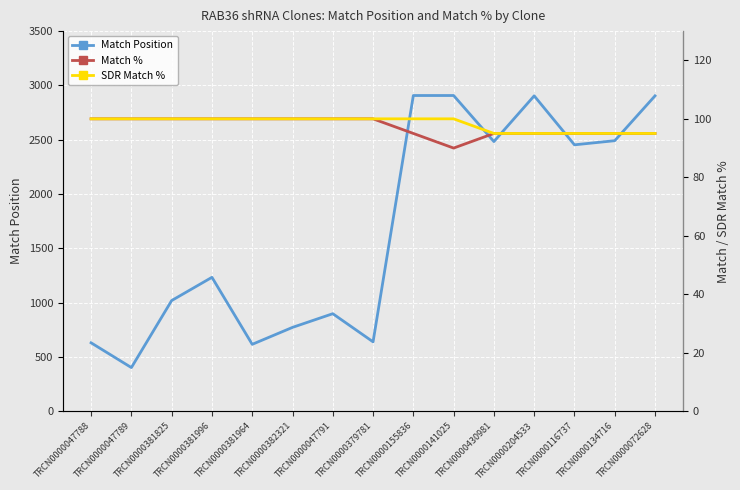

True or false: Match % and SDR Match % cross at least once.

False